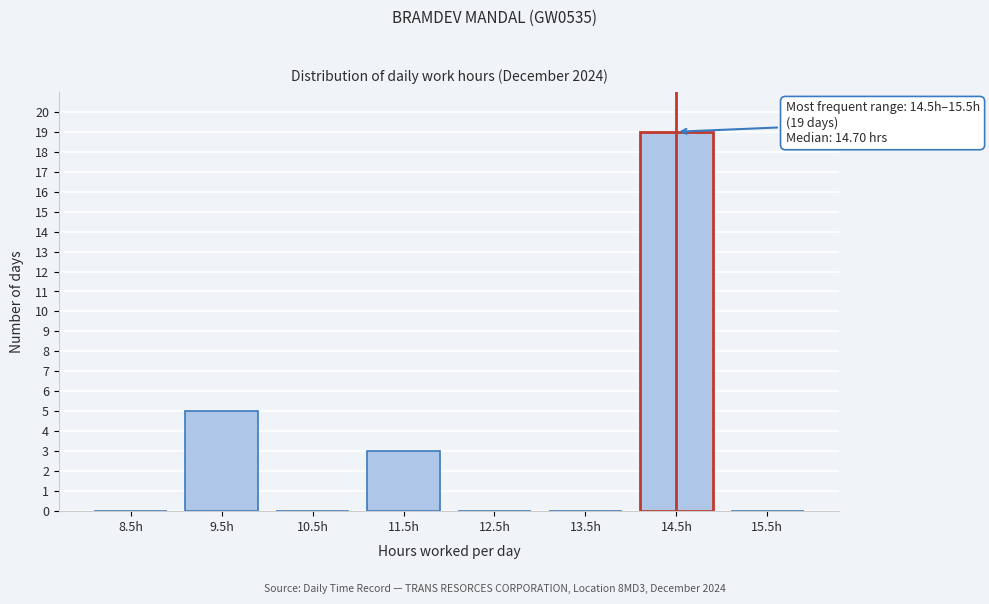

Reading right to left, extract all data points from this chart.

15.5h=0	14.5h=19	13.5h=0	12.5h=0	11.5h=3	10.5h=0	9.5h=5	8.5h=0